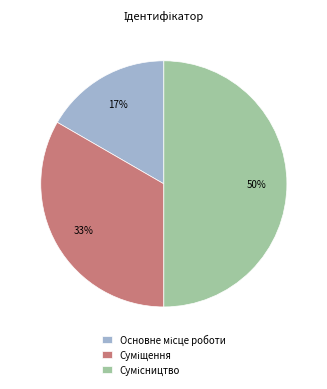

To the nearest percent, what is the difference between the largest and smallest slice percentages?

33%